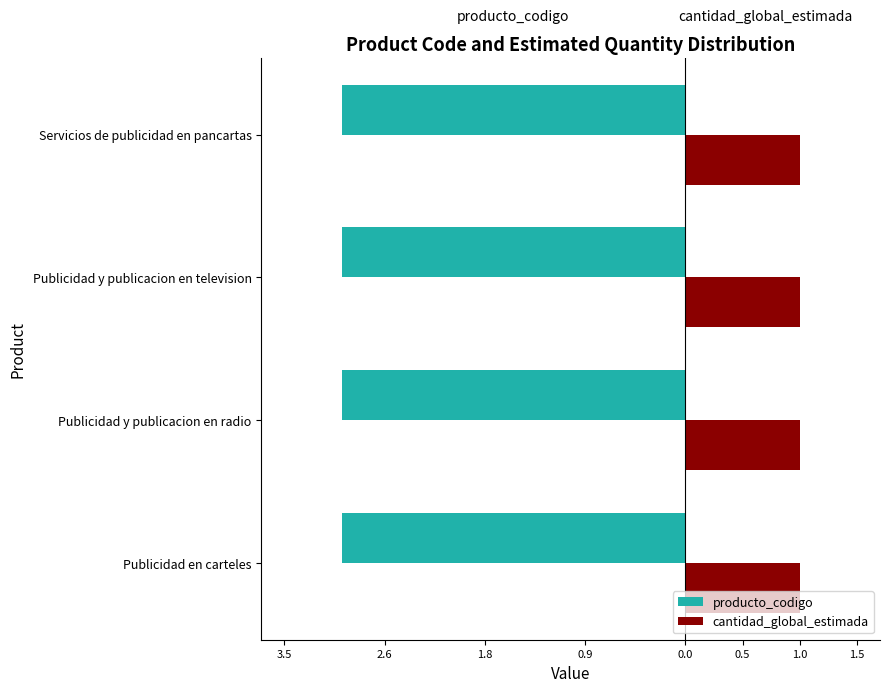

What is the maximum value for producto_codigo?

-3.0